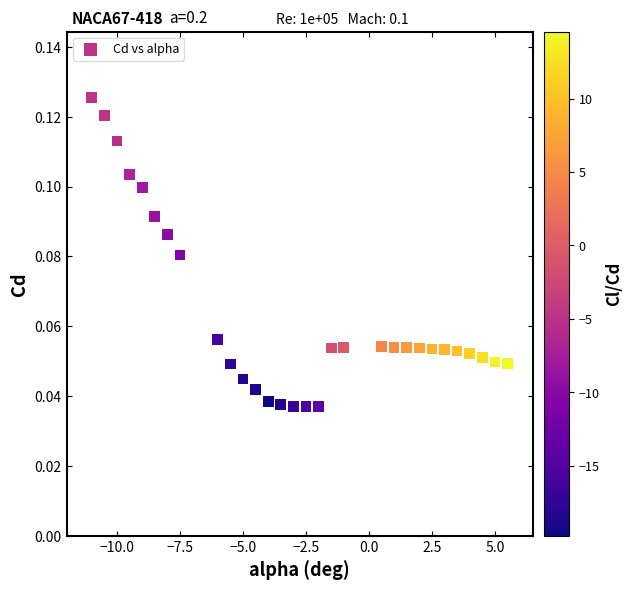

What is the range of X values (max minus min)?

16.5